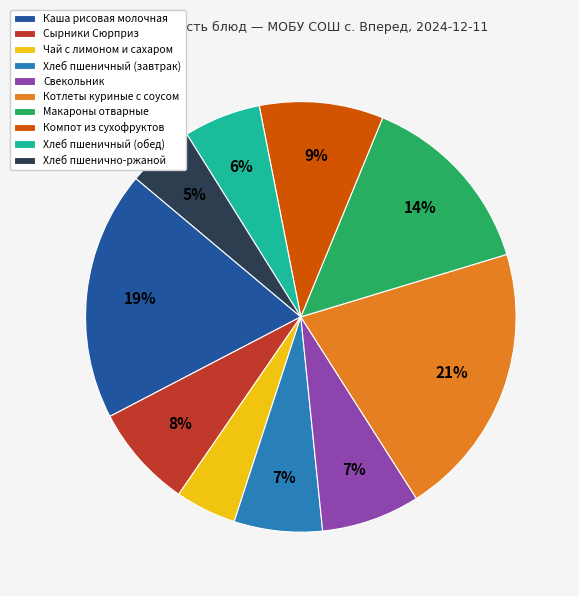

Combined, do Чай с лимоном и сахаром and Котлеты куриные с соусом account for over 50%?

No